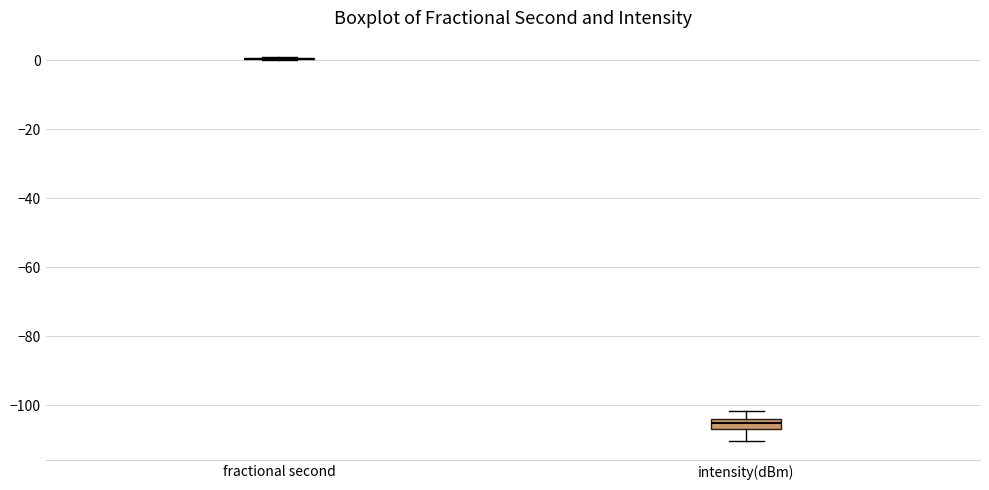

Reading left to right, transcribe this box plot: for each box, give where its median line is, the range the box spans, and where its two whiskers end, as read against the y-axis. The values are not printed on the chart, so give them approximately, as read against the axis.

fractional second: box collapsed to a line at 0, whiskers 0 to 0
intensity(dBm): median -106 (inside the box), box -106 to -104, whiskers -110 to -102